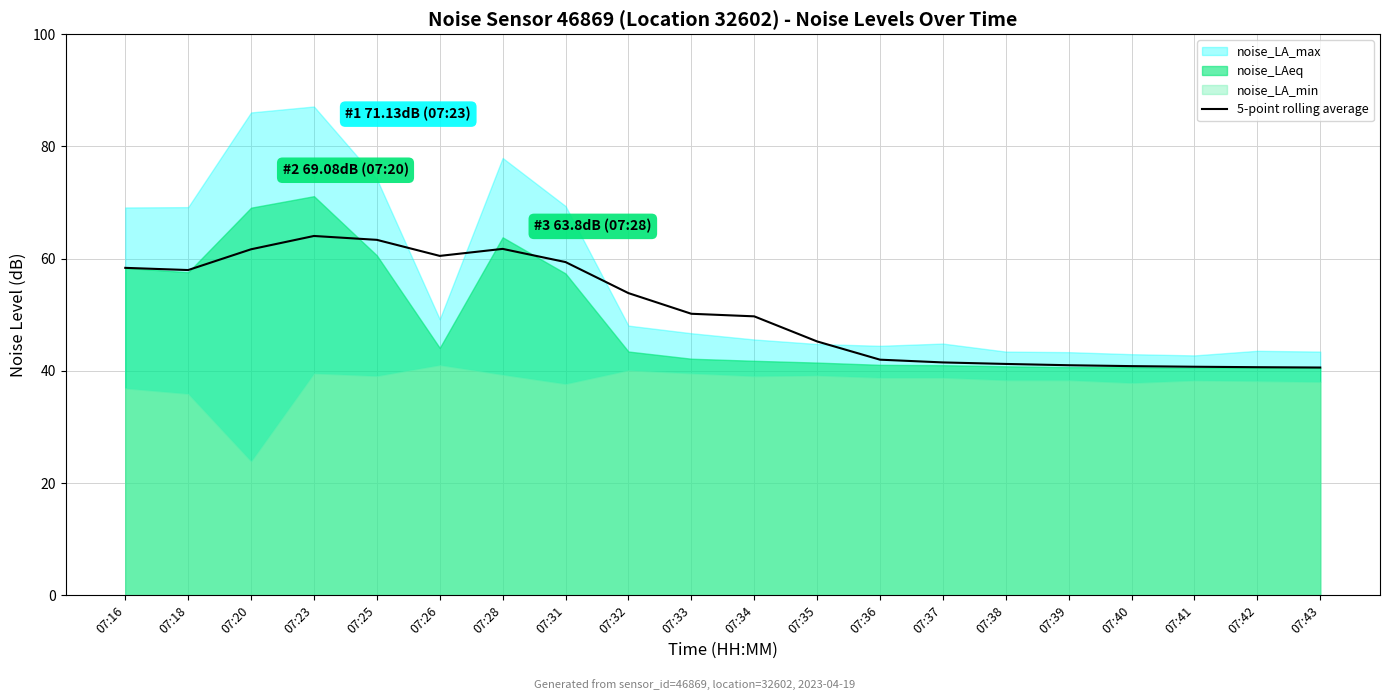

Does the chart display data point markers on the line(s)?

No